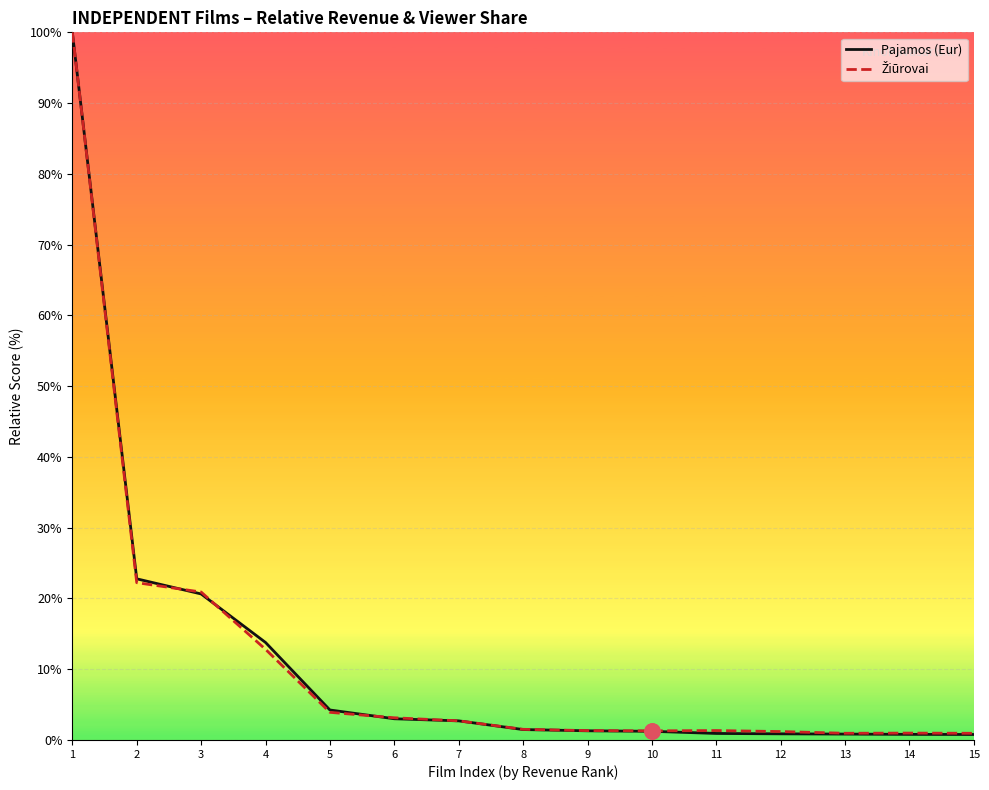

What is the greatest value displayed?

100.0